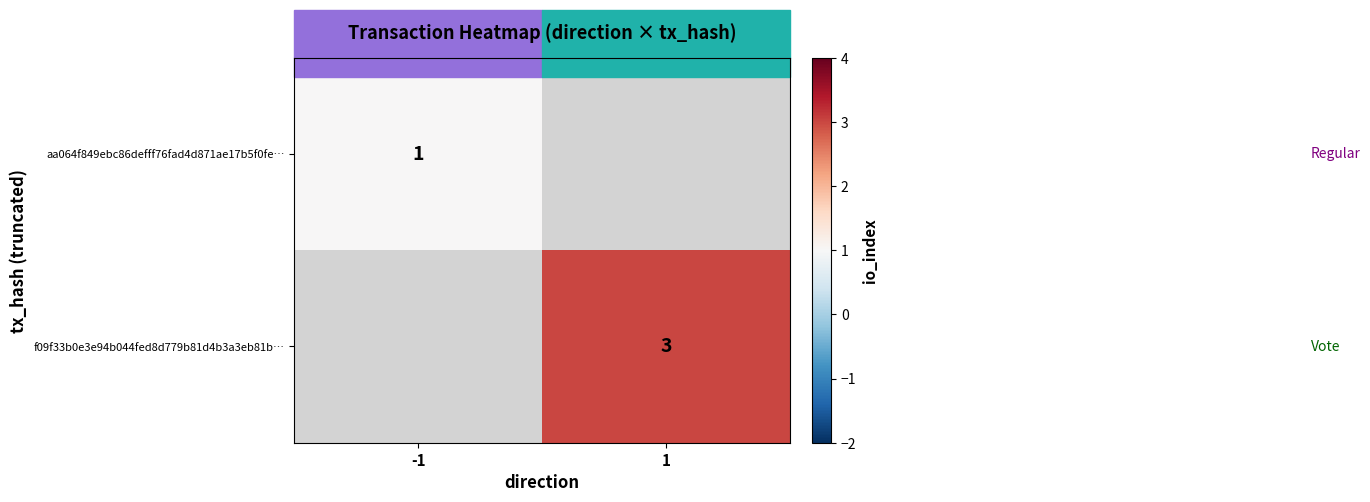

Which label corresponds to the largest value in the chart?

1